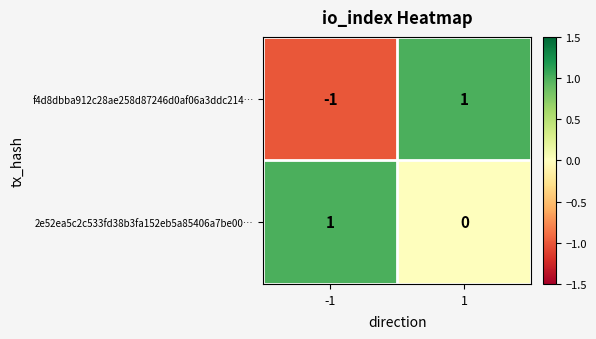

List the series in order of their overall mean, highest first.

2e52ea5c2c533fd38b3fa152eb5a85406a7be00…, f4d8dbba912c28ae258d87246d0af06a3ddc214…